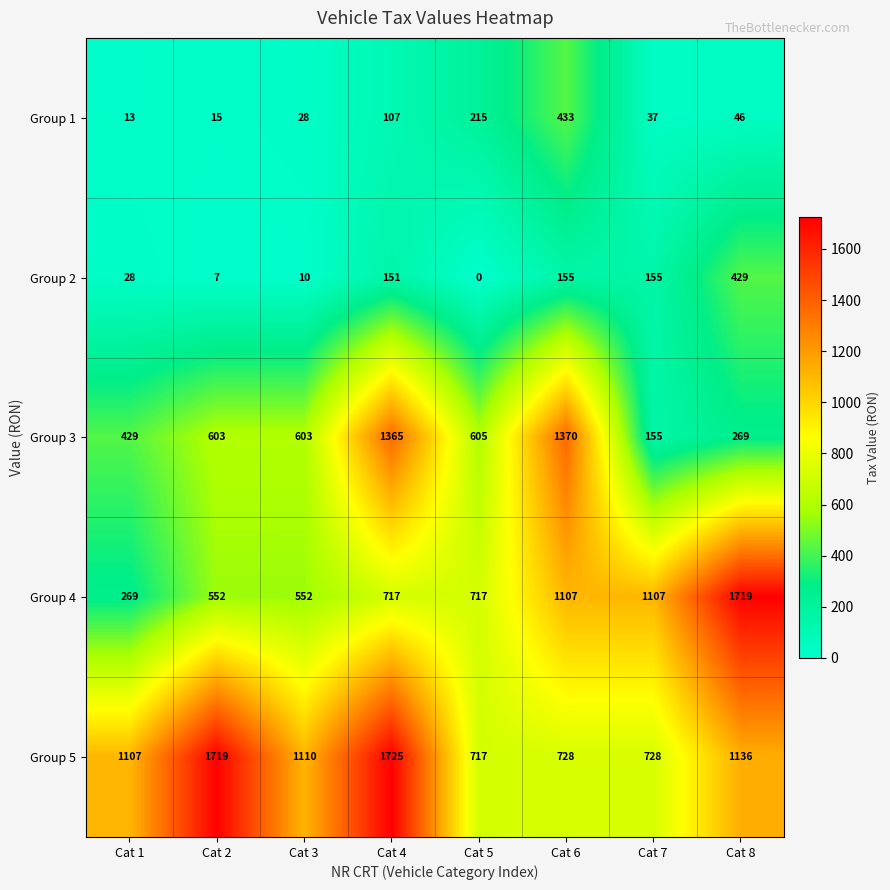

At how many categories does at least one series exceed 1322?

4